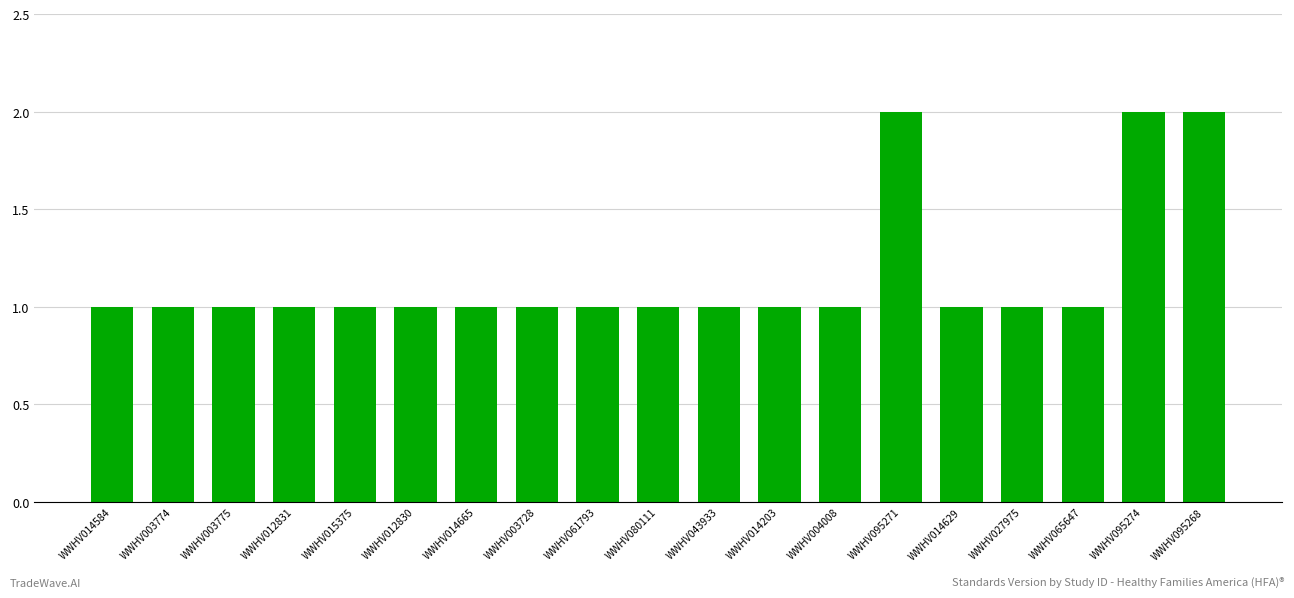

Reading right to left, what are all the values shown in this chart?

2	2	1	1	1	2	1	1	1	1	1	1	1	1	1	1	1	1	1